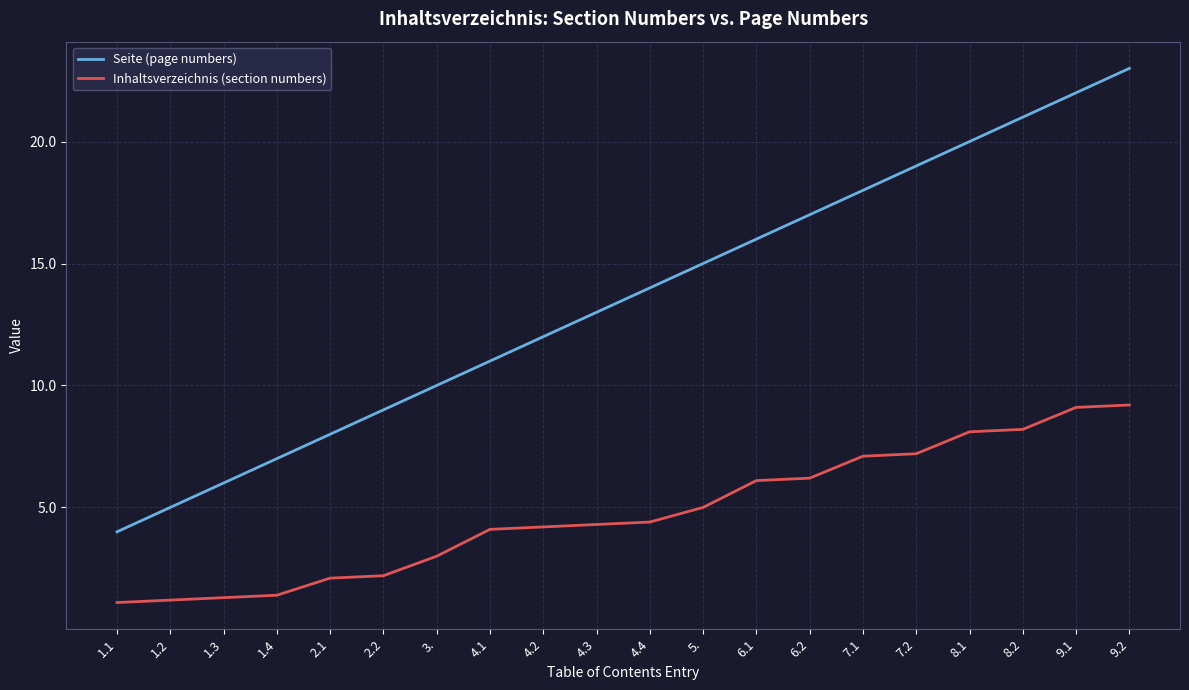

Which label corresponds to the largest value in the chart?

9.2